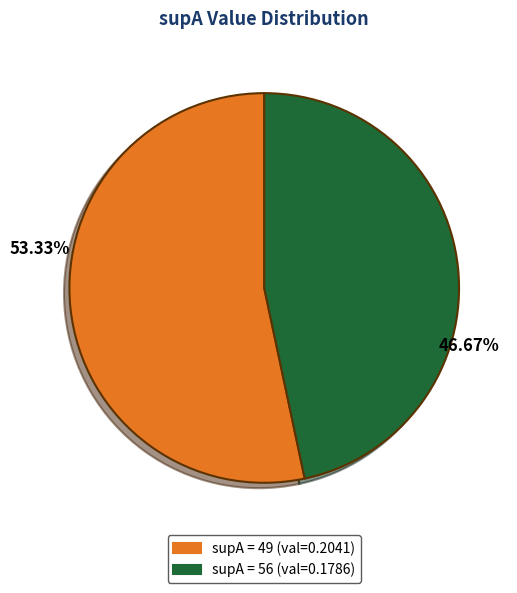

Is there a majority slice in this chart?

Yes